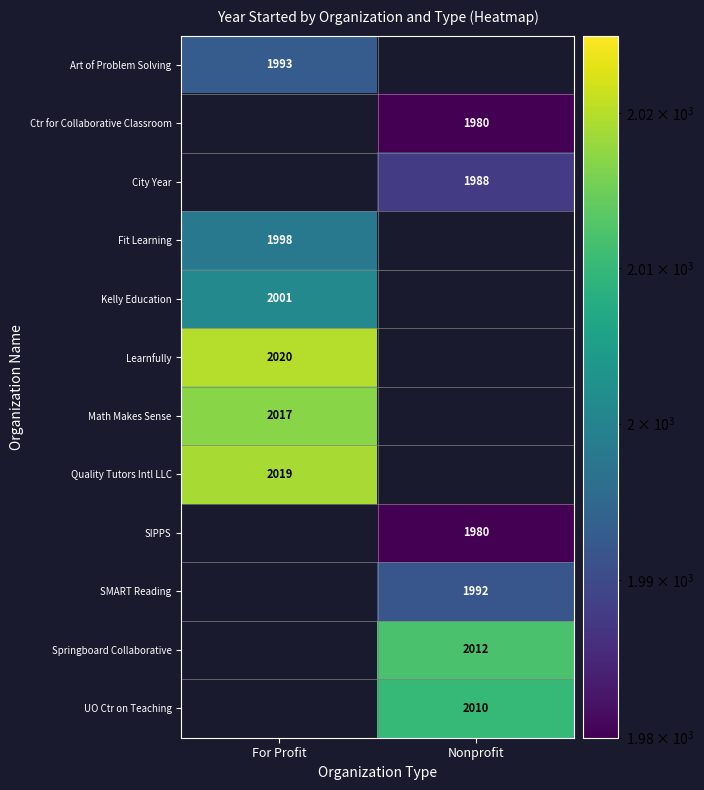

The Quality Tutors Intl LLC series shows 800 at For Profit. True or false?

False